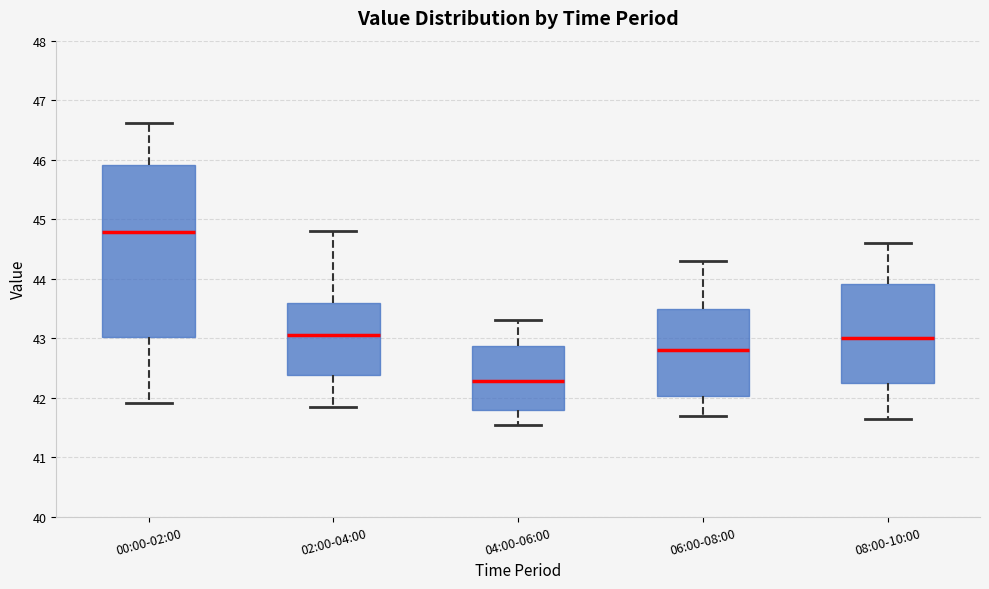

Which box is the tallest, from its lower edge to its upper edge?

00:00-02:00